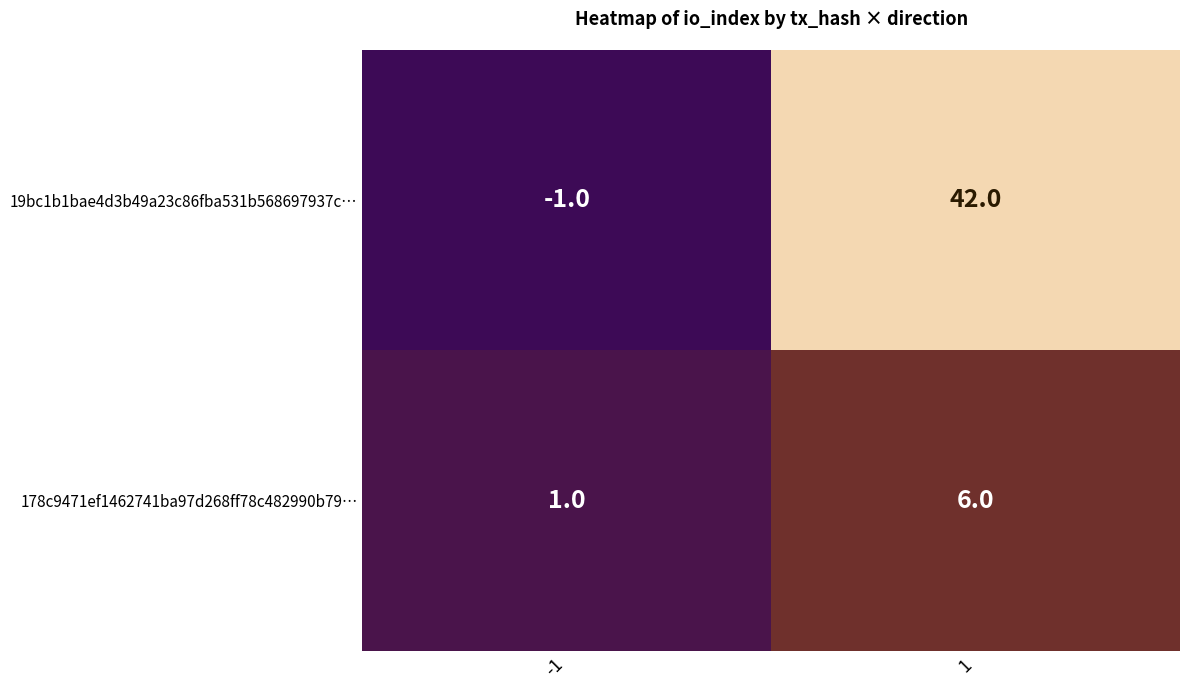

At 1, list the series in order from largest to smallest.

19bc1b1bae4d3b49a23c86fba531b568697937c…, 178c9471ef1462741ba97d268ff78c482990b79…